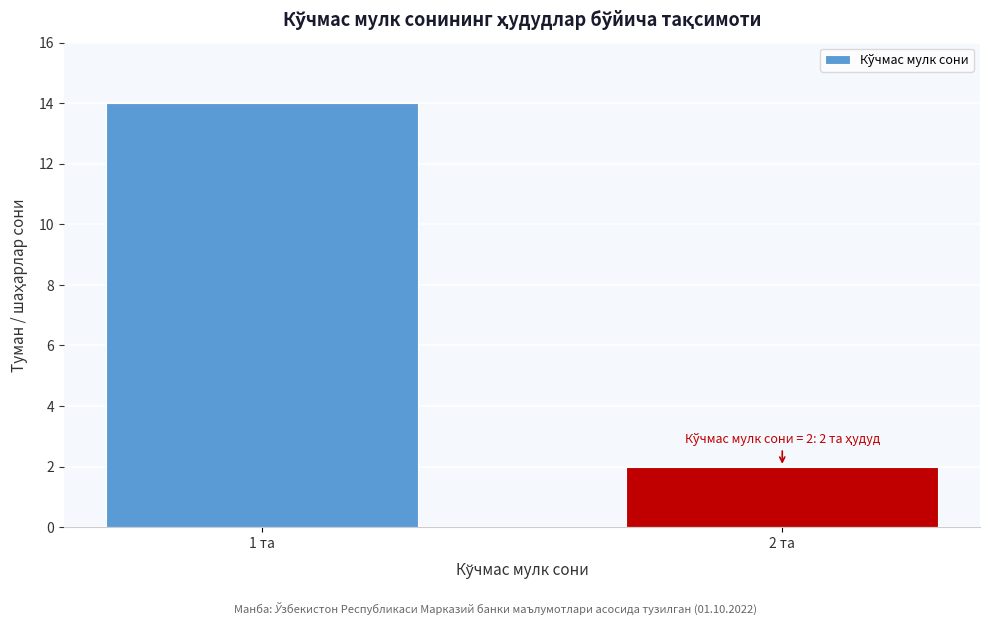

Reading left to right, transcribe all the data shown in this chart.

14	2